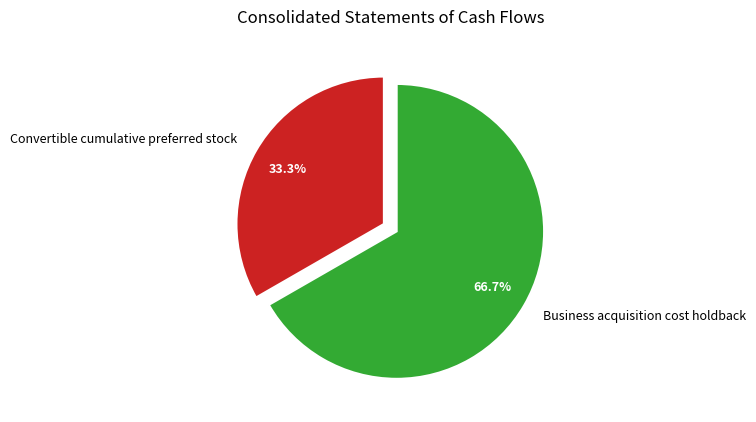

To the nearest percent, what portion does Business acquisition cost holdback represent?

67%